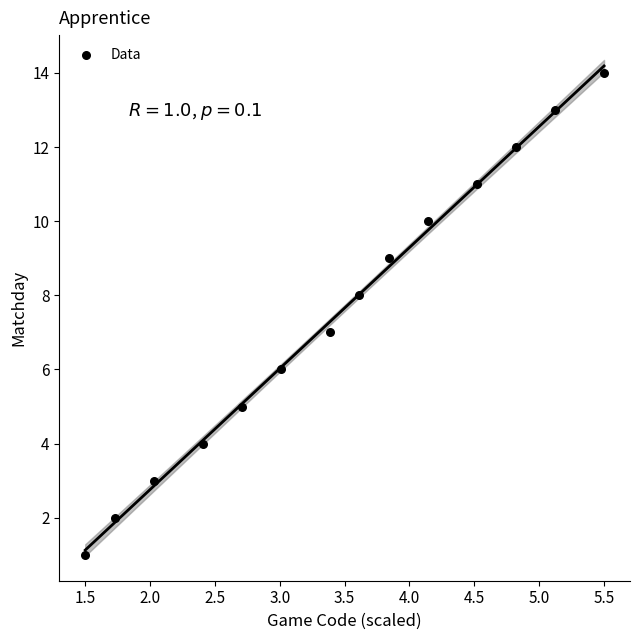

What is the range of Y values (max minus min)?

13